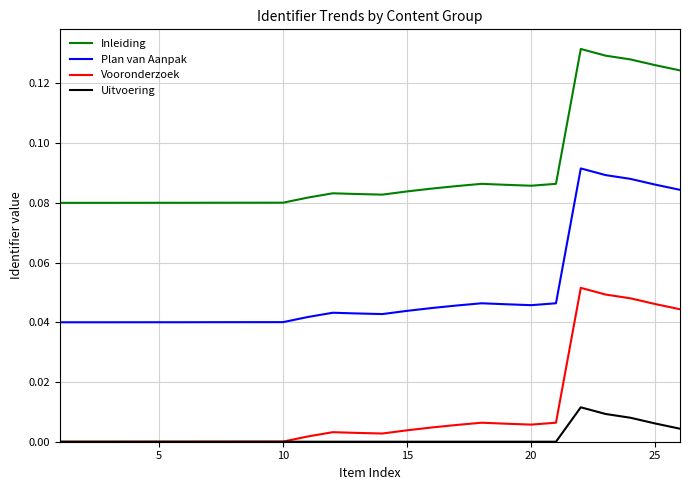

Rank the series by their maximum value, from lowest to highest.

Uitvoering, Vooronderzoek, Plan van Aanpak, Inleiding